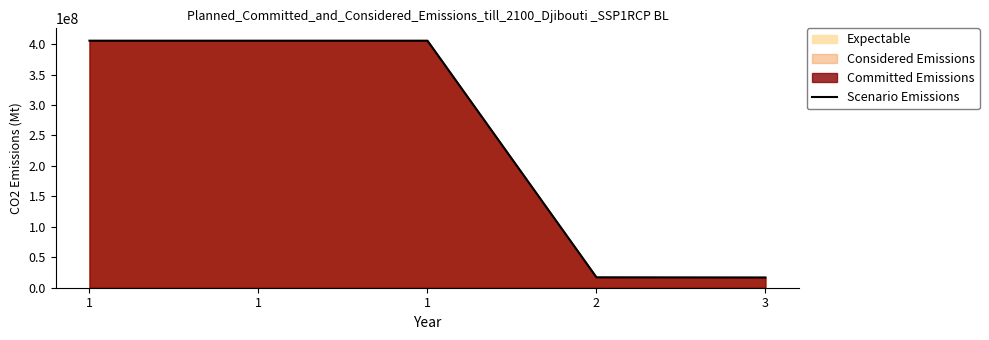

At which category does the chart reach its minimum across all series?

3